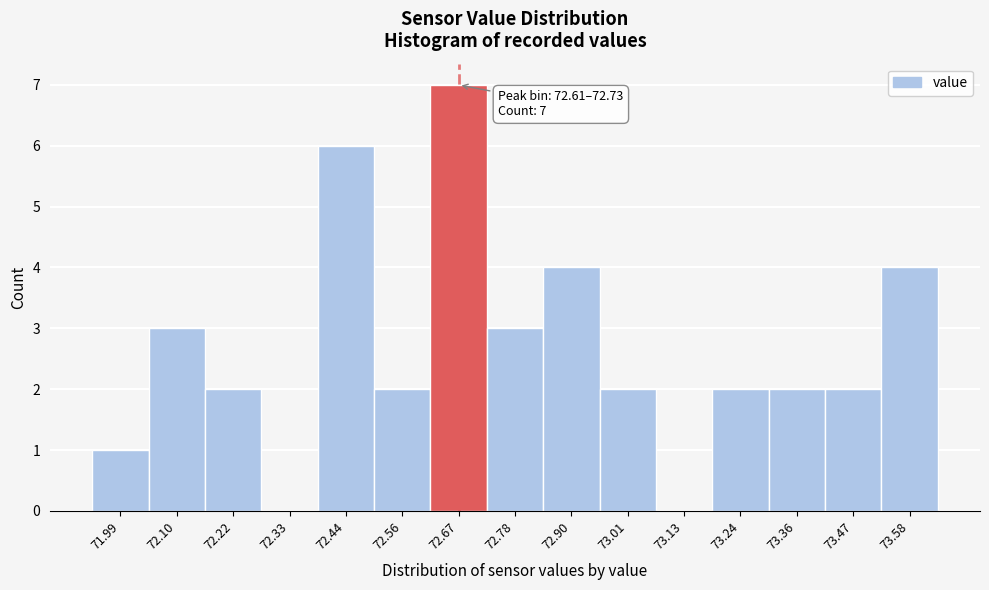

Over which range of the x-axis is the bar tallest?

72.614 to 72.728